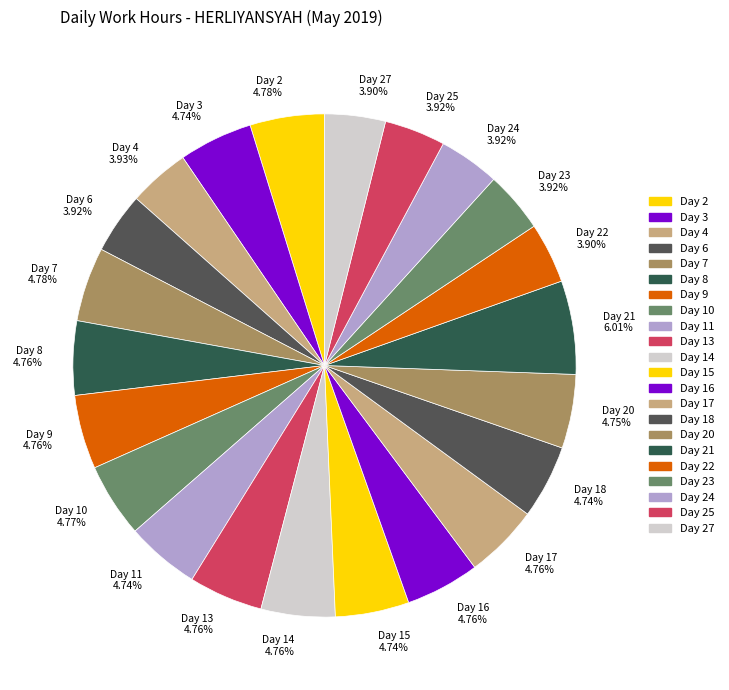

Combined, do Day 6 3.92% and Day 3 4.74% account for over 50%?

No